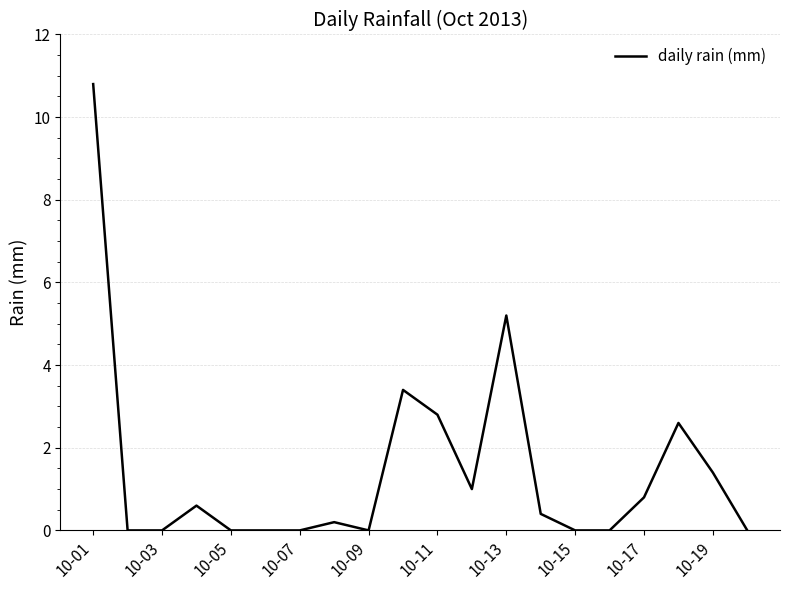

What is the average value?

1.5